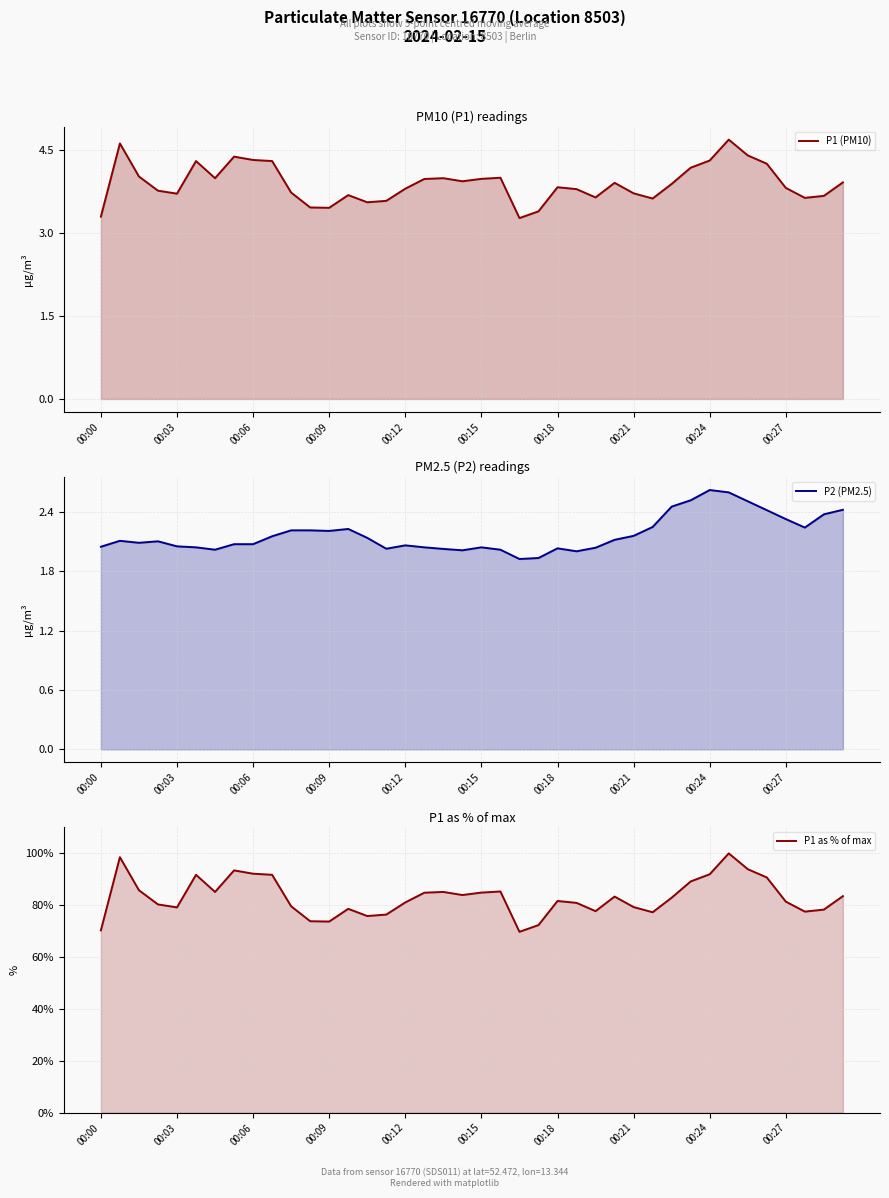

Which category has the lowest value in the P1 as % of max series?

22